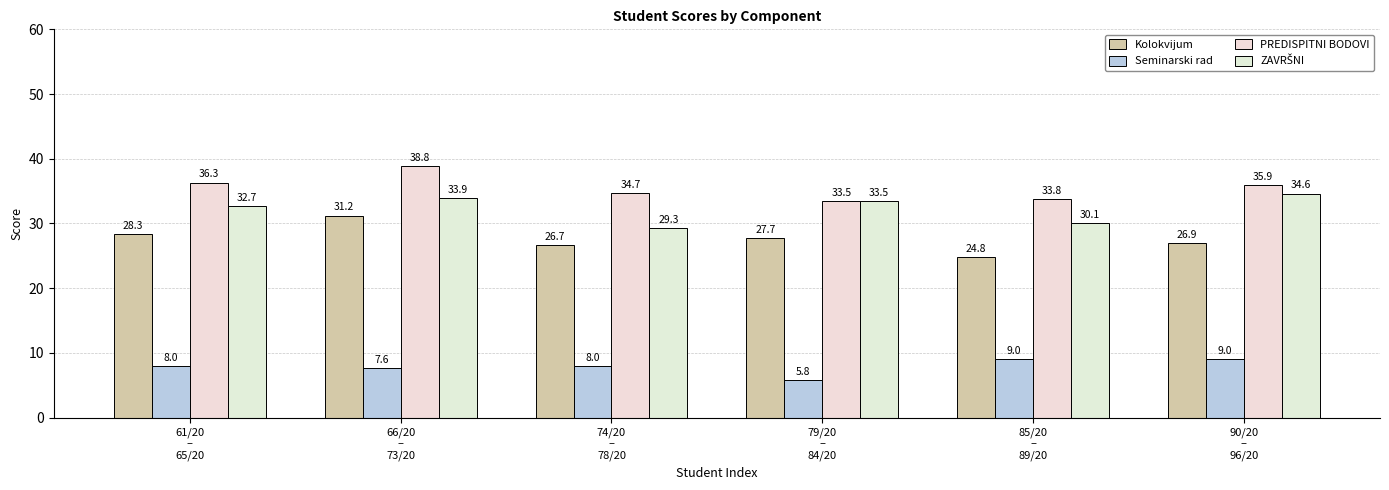

True or false: Seminarski rad has a value of 3.9 at 61/20
–
65/20.

False